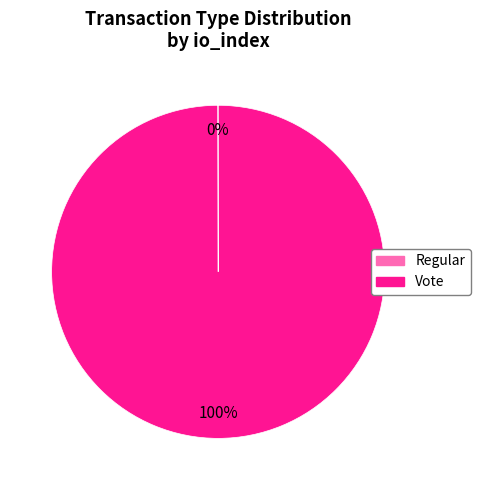

Is there any slice that represents more than half of the pie?

Yes